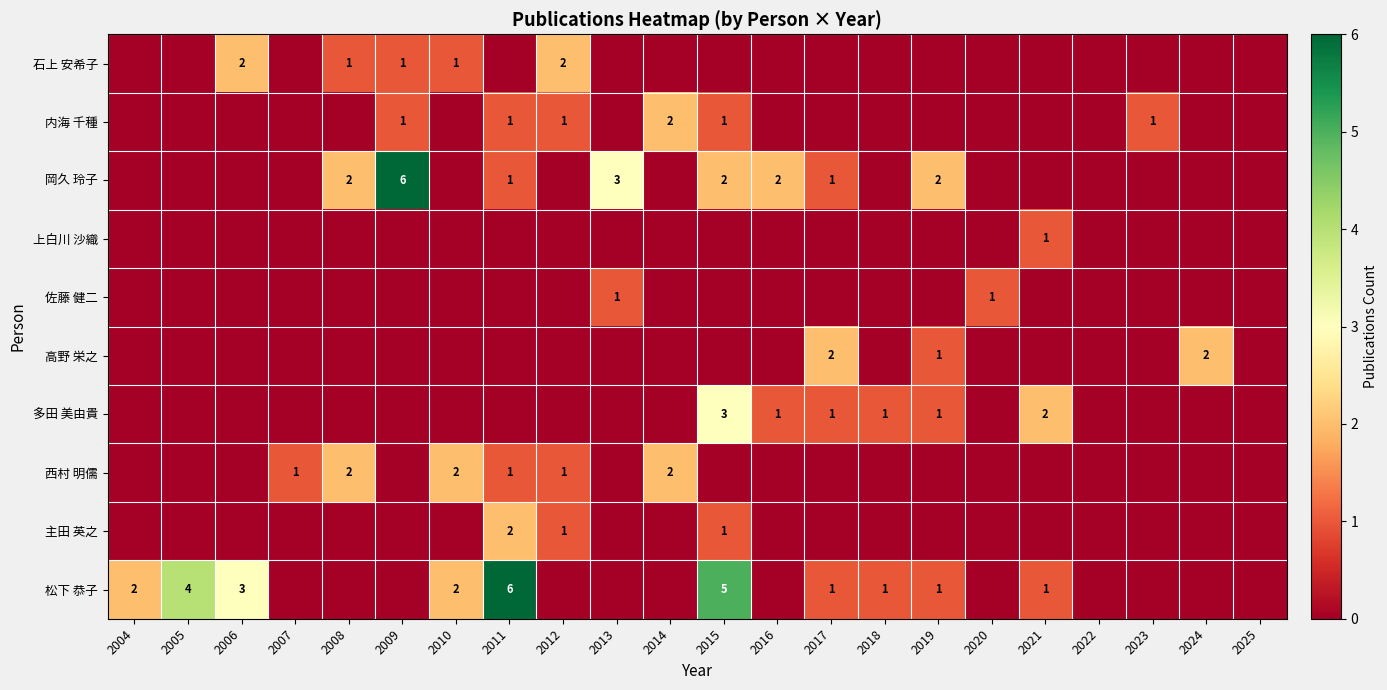

What is the sum of all 多田 美由貴 values?

9